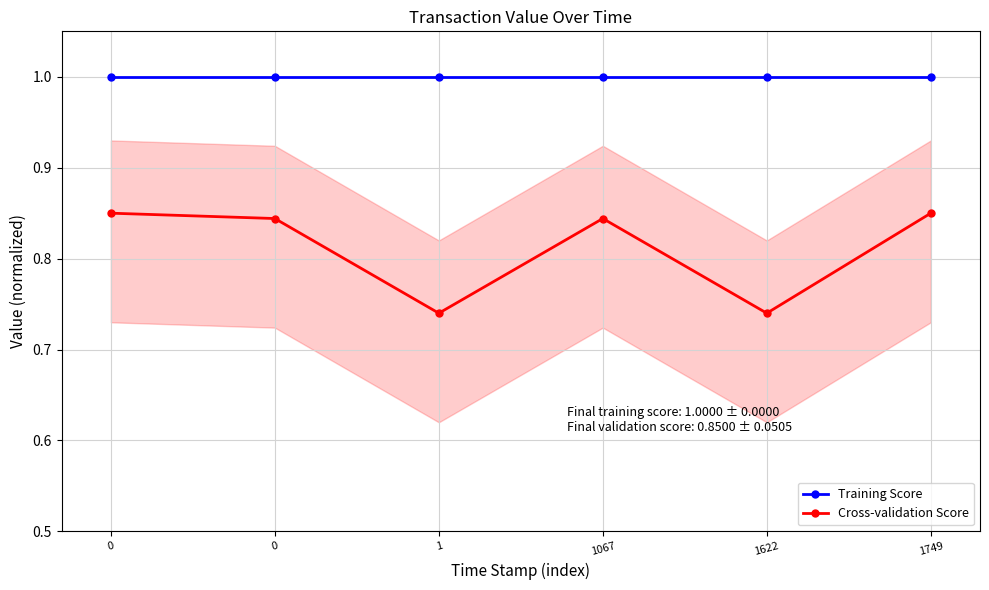

True or false: Training Score and Cross-validation Score cross at least once.

False